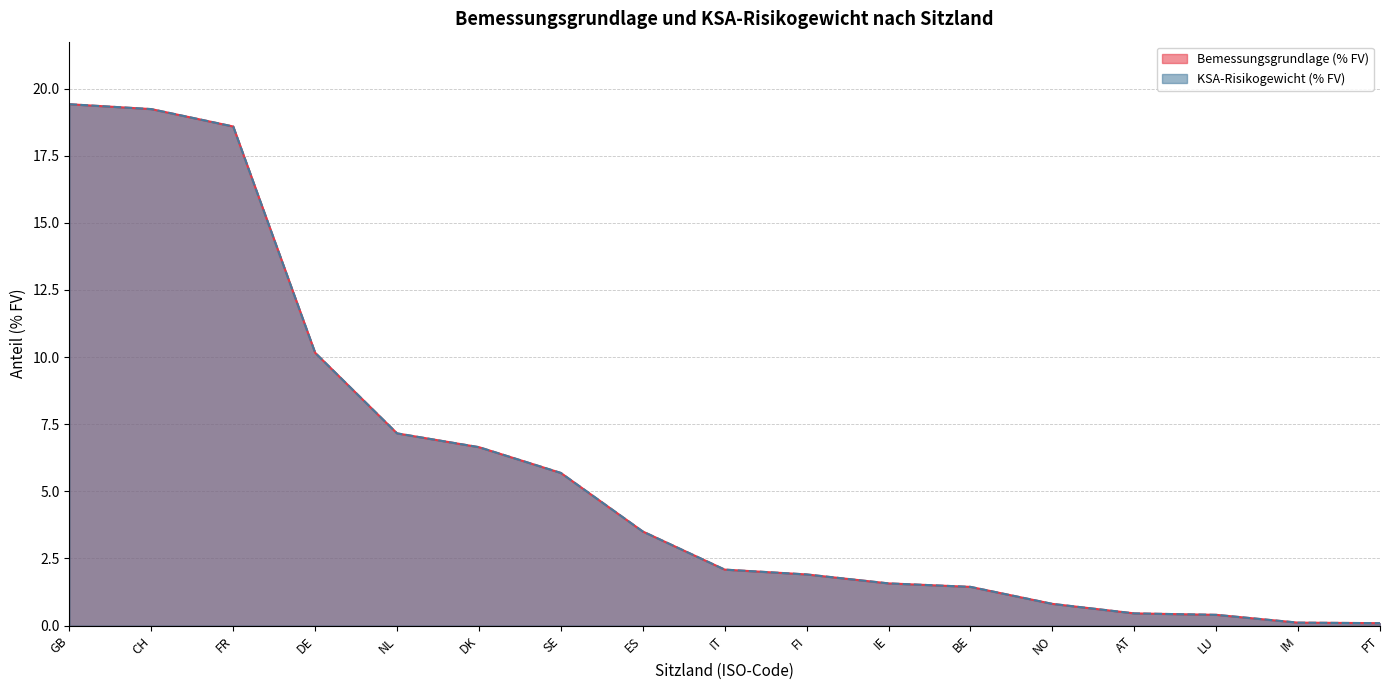

Where does the KSA-Risikogewicht (% FV) series first go above 2?

GB